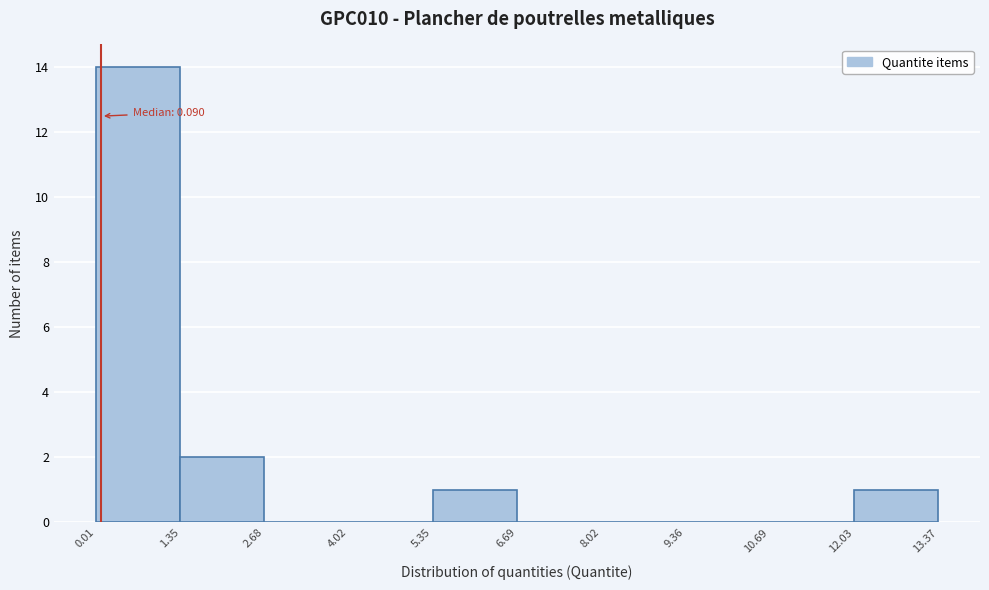

Which range on the x-axis has the tallest bar?

0.01 to 1.35